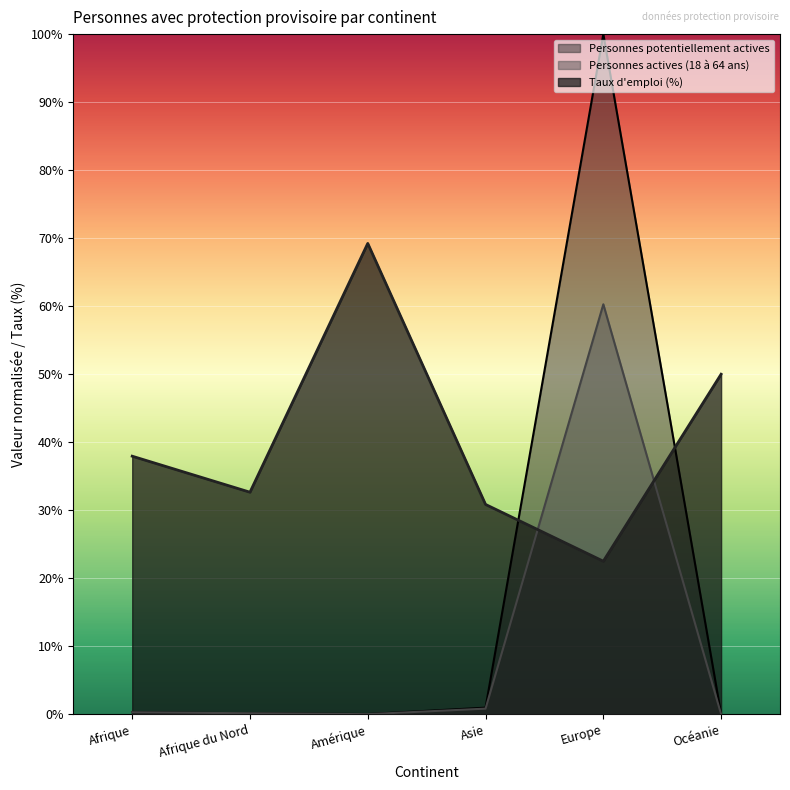

Which series has the largest range (max minus min)?

Personnes potentiellement actives